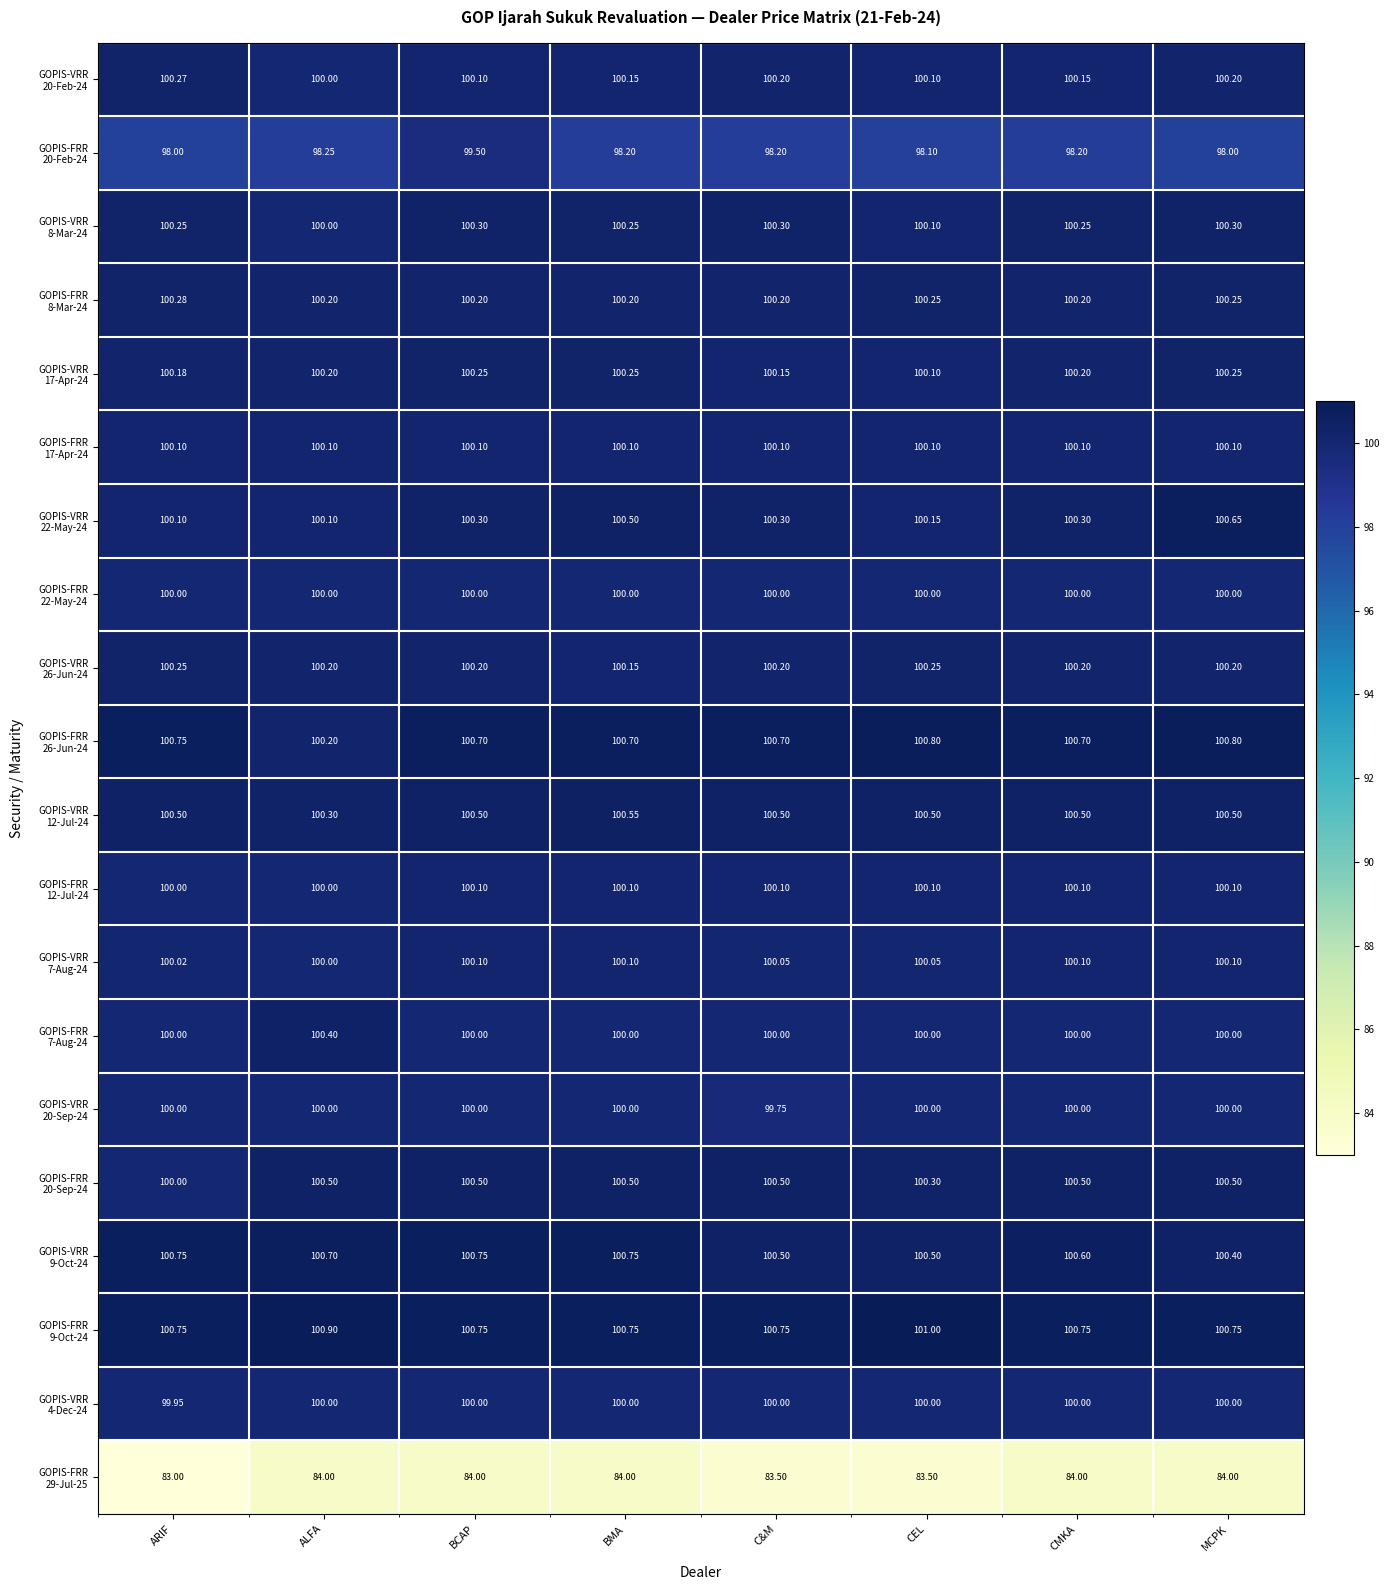

At which category does the chart reach its minimum across all series?

ARIF